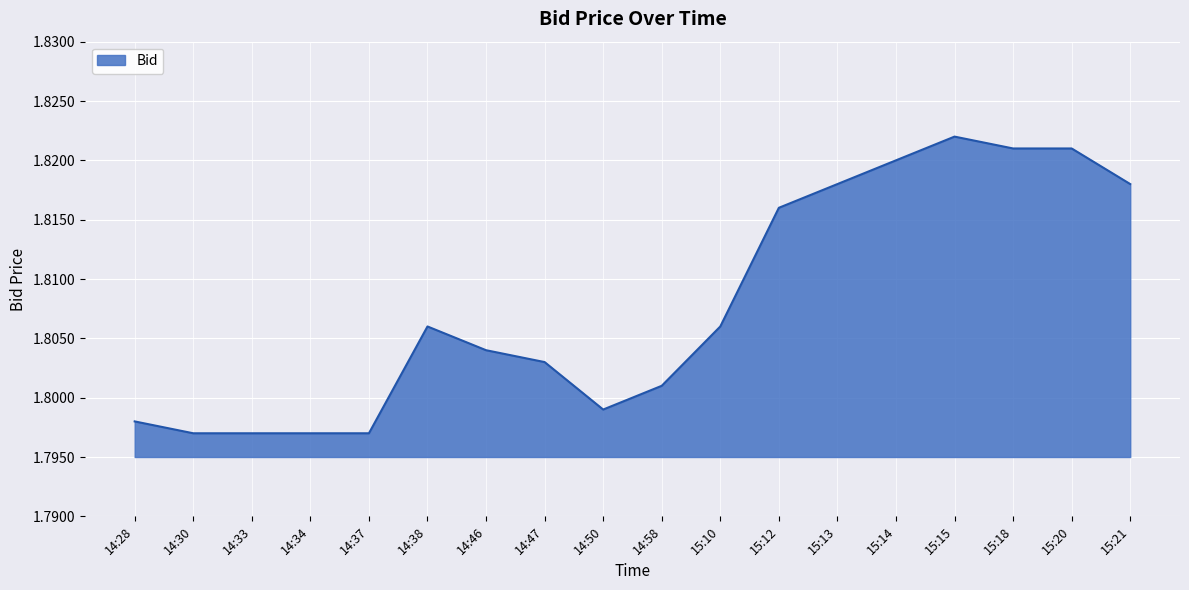

What is the ratio of the value at 15:13 to the value at 15:18?

1.0